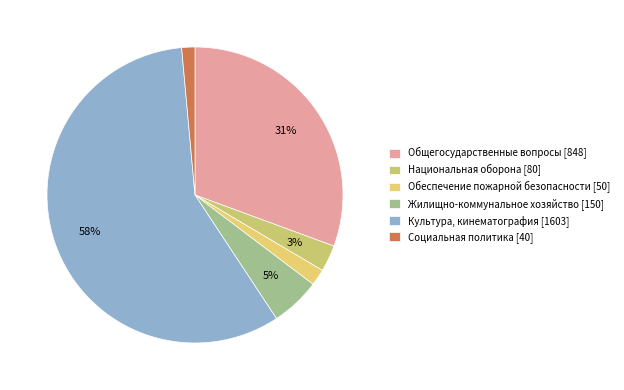

To the nearest percent, what is the difference between the Социальная политика and Культура, кинематография slice percentages?

56%